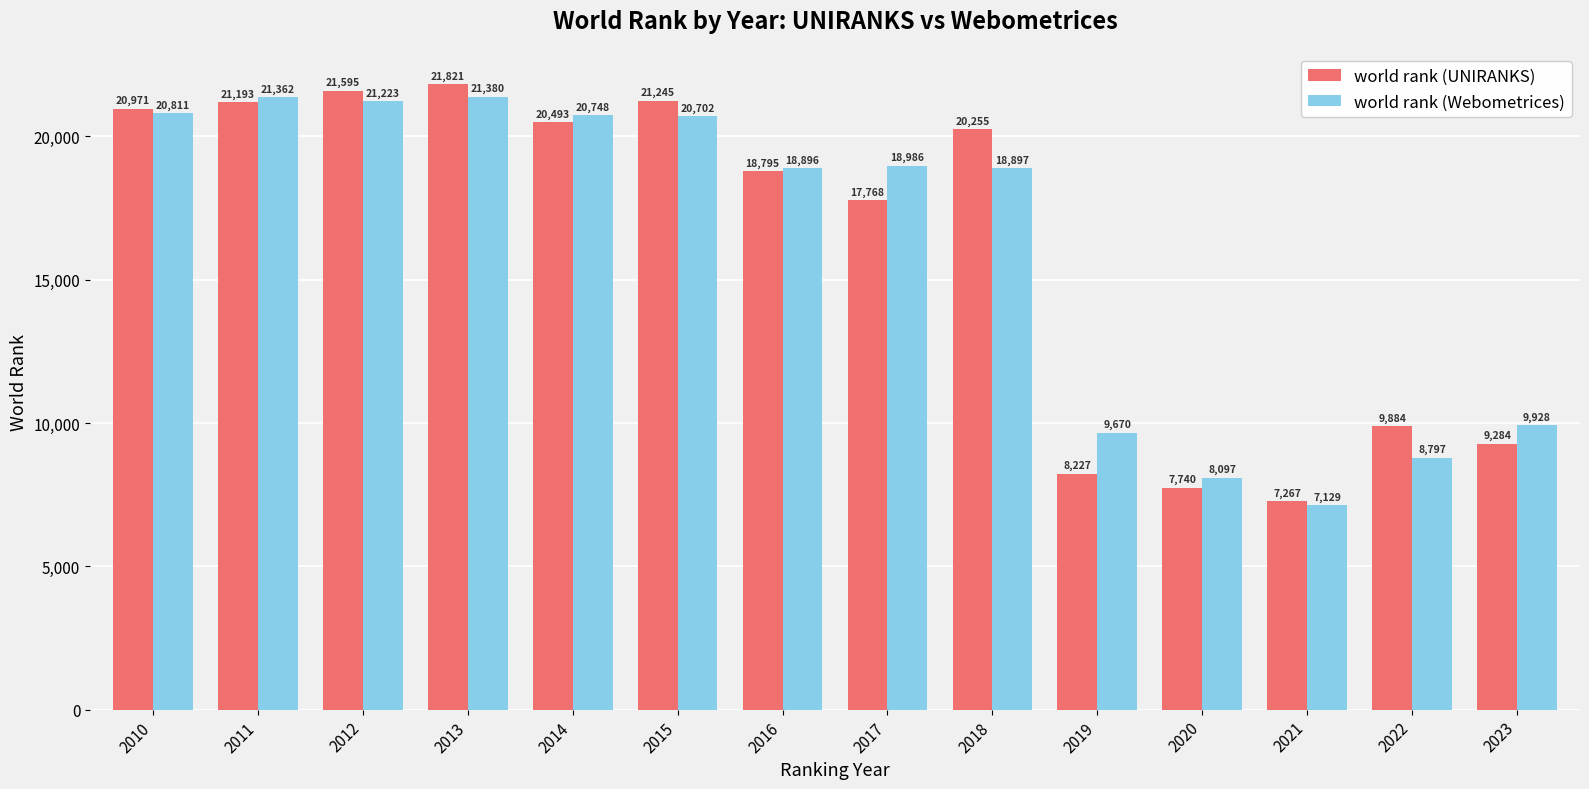

The value of world rank (Webometrices) at 2014 is 20748. True or false?

True